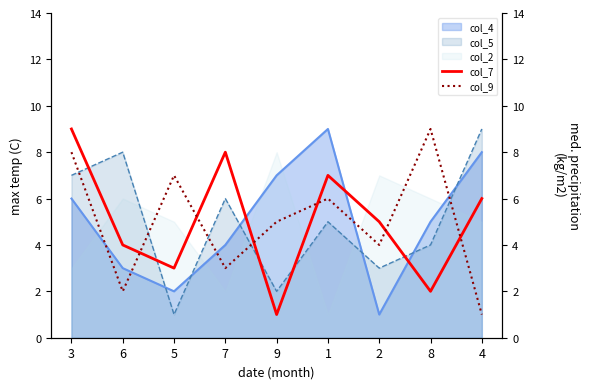

Is the value of col_4 at 7 greater than the value of col_2 at 6?

No